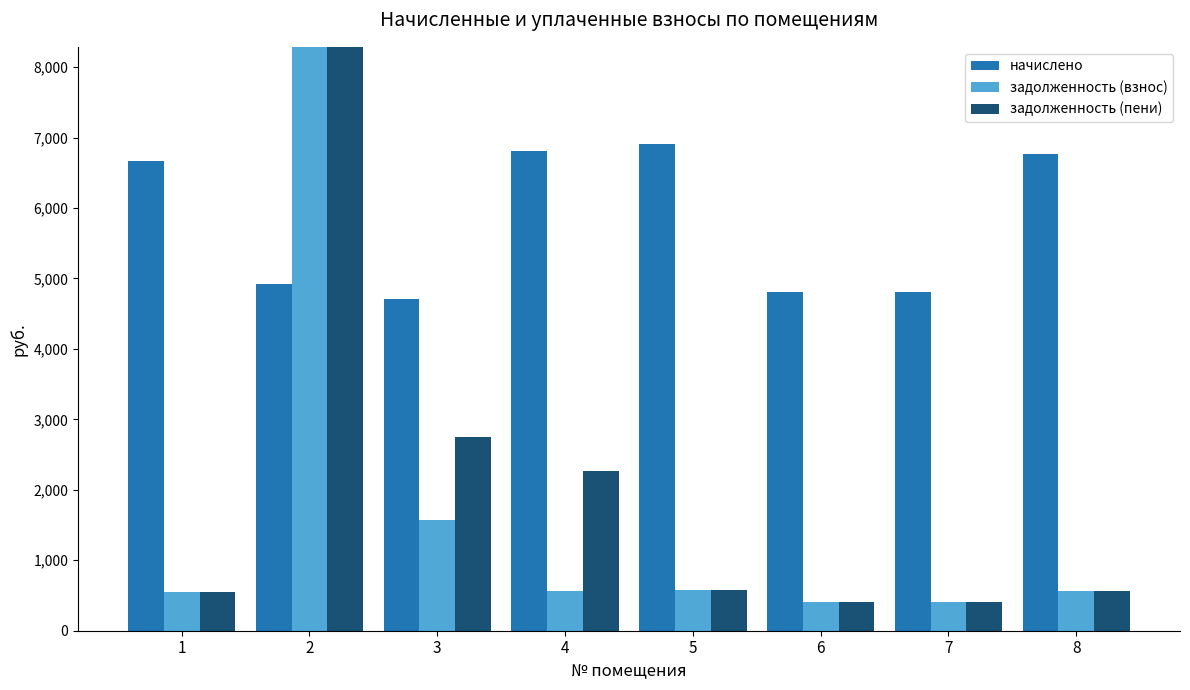

True or false: задолженность (взнос) has a value of 992.6 at 4.

False